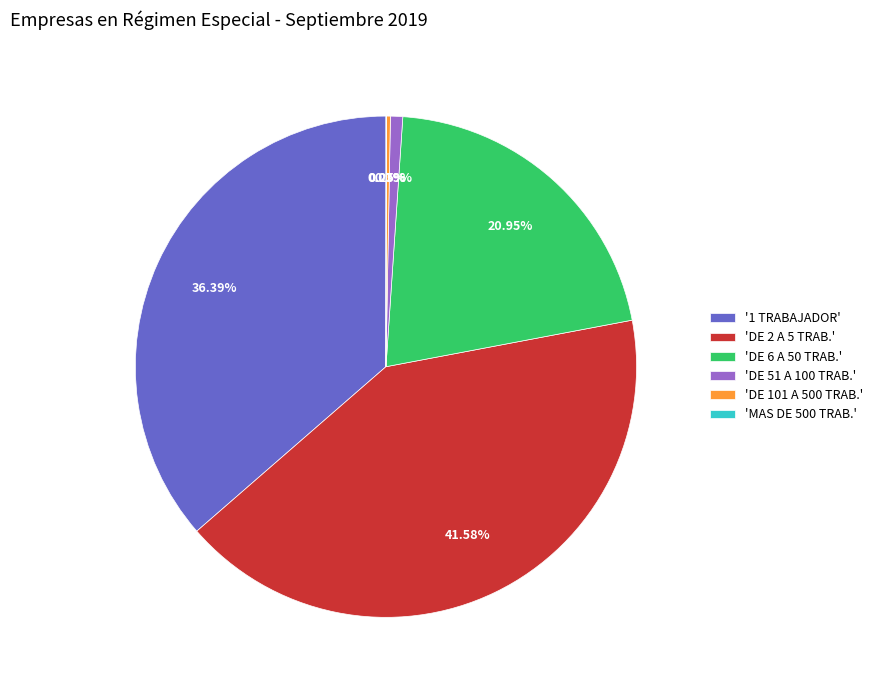

Is there any slice that represents more than half of the pie?

No